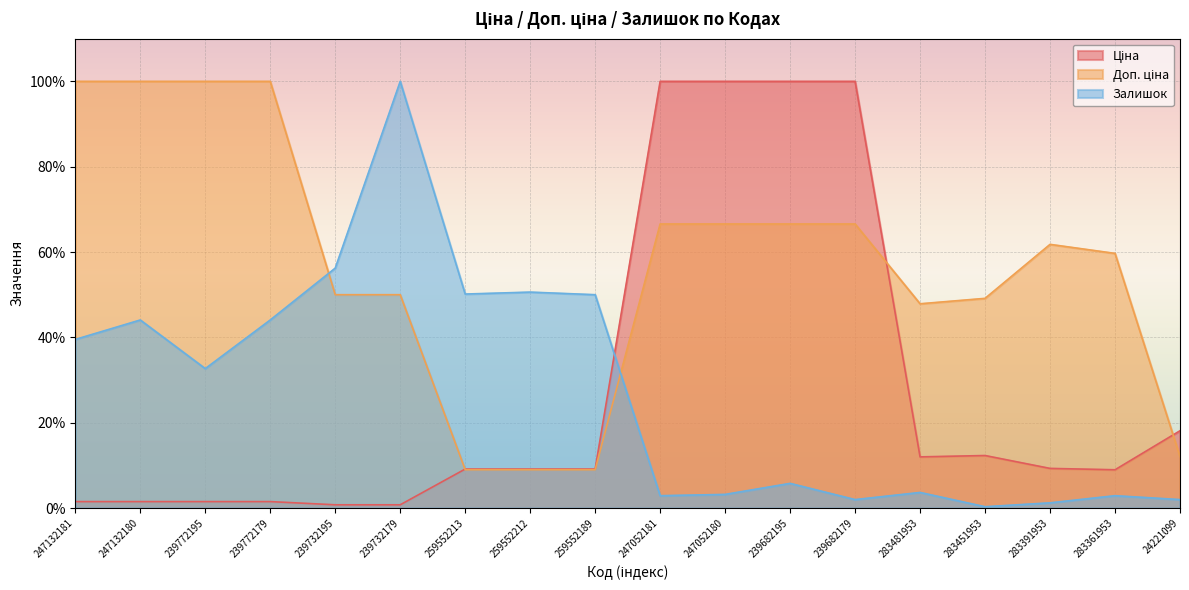

List the labels in order of Доп. ціна value, largest first.

247132181, 247132180, 239772195, 239772179, 247052181, 247052180, 239682195, 239682179, 283391953, 283361953, 239732195, 239732179, 283451953, 283481953, 24221099, 259552213, 259552212, 259552189